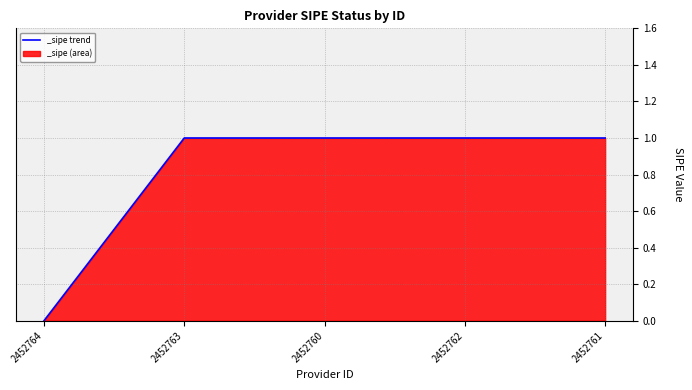

Is it true that the value at 2452763 is 0?

False